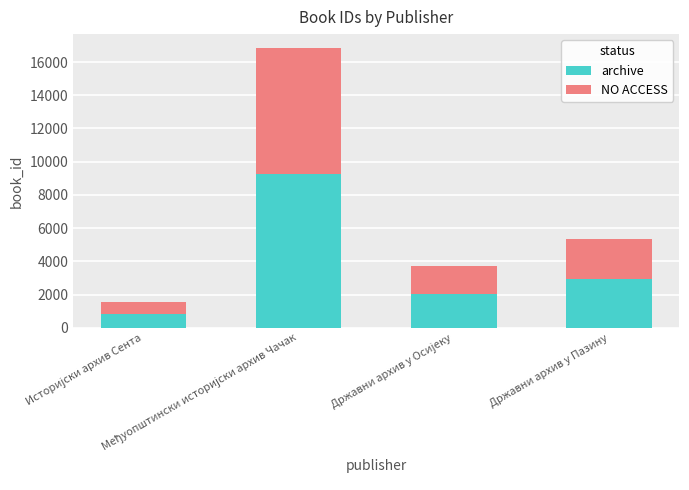

What is the sum of all archive values?

15097